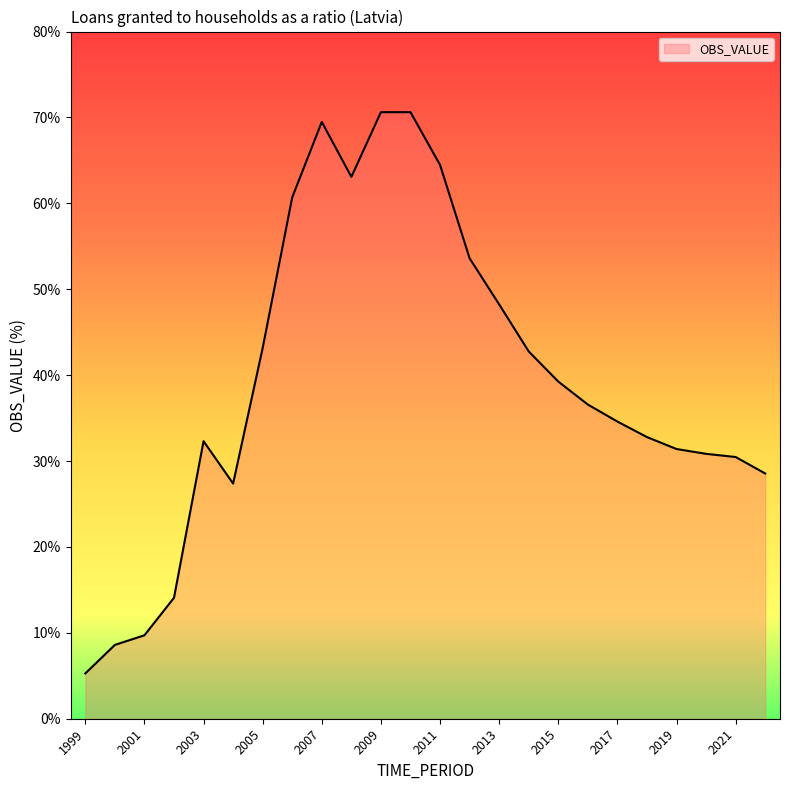

What is the difference between the maximum and minimum values?

65.3